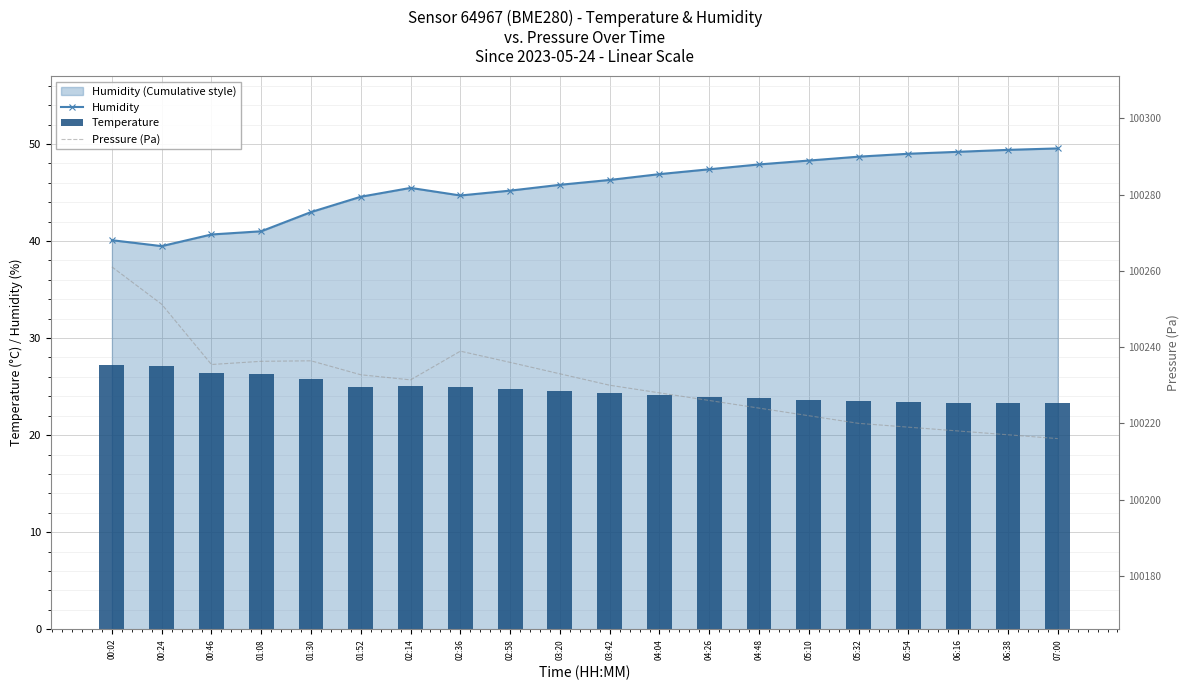

Reading right to left, transcribe all the data shown in this chart.

Humidity: 07:00=49.5	06:38=49.4	06:16=49.2	05:54=49.0	05:32=48.7	05:10=48.3	04:48=47.9	04:26=47.4	04:04=46.9	03:42=46.3	03:20=45.8	02:58=45.2	02:36=44.7	02:14=45.5	01:52=44.6	01:30=43.0	01:08=41.0	00:46=40.7	00:24=39.5	00:02=40.1
Temperature: 07:00=23.3	06:38=23.3	06:16=23.4	05:54=23.4	05:32=23.5	05:10=23.6	04:48=23.8	04:26=23.9	04:04=24.1	03:42=24.3	03:20=24.6	02:58=24.8	02:36=24.9	02:14=25.0	01:52=25.0	01:30=25.8	01:08=26.4	00:46=26.4	00:24=27.1	00:02=27.2
Pressure (Pa): 07:00=100216.0	06:38=100217.0	06:16=100218.0	05:54=100219.0	05:32=100220.0	05:10=100222.0	04:48=100224.0	04:26=100226.0	04:04=100228.0	03:42=100230.0	03:20=100233.0	02:58=100236.0	02:36=100238.9	02:14=100231.4	01:52=100232.8	01:30=100236.4	01:08=100236.3	00:46=100235.4	00:24=100251.2	00:02=100261.1